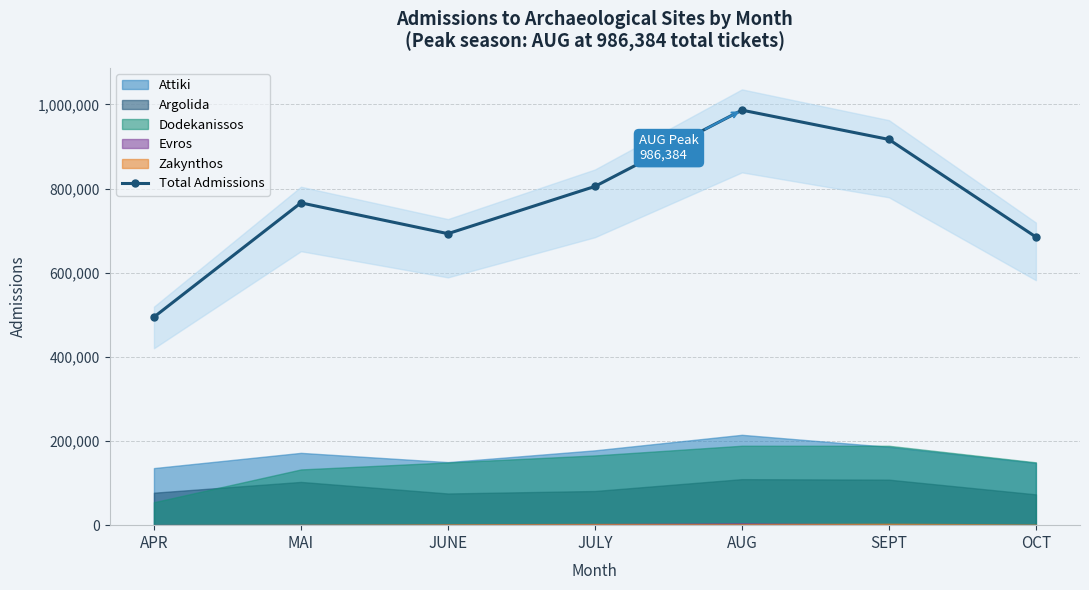

What is the label of the 3rd point from the left?

JUNE